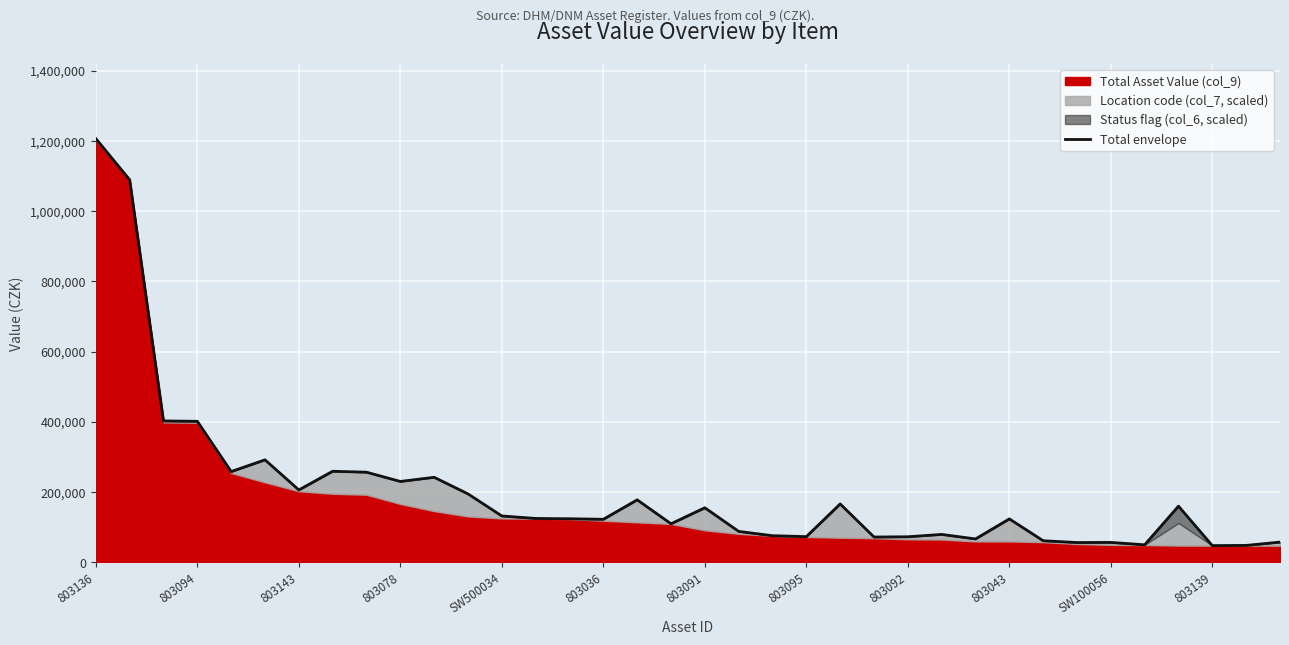

Where does the data first go above 124882?

803136